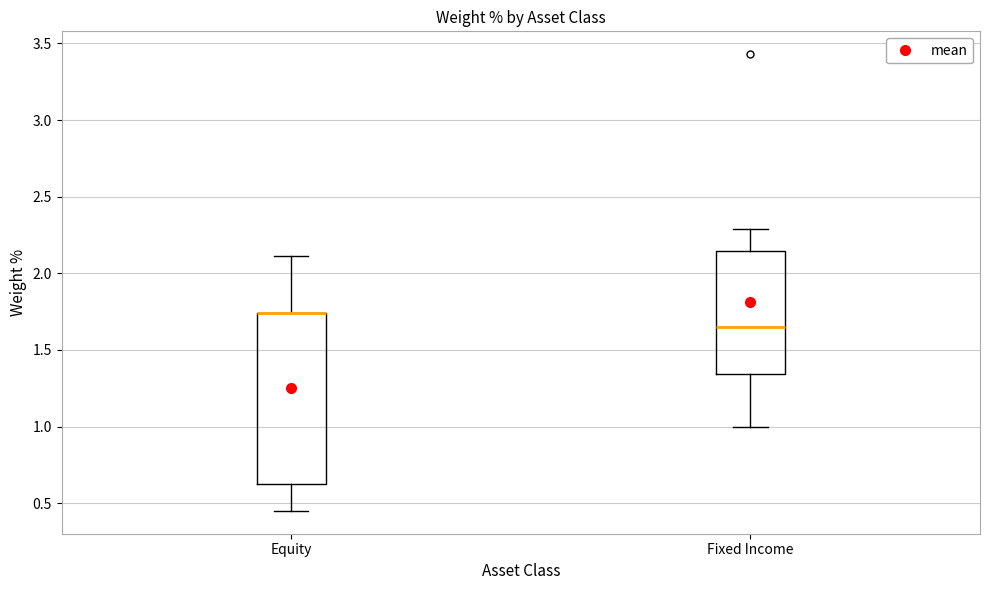

Which box is the tallest, from its lower edge to its upper edge?

Equity